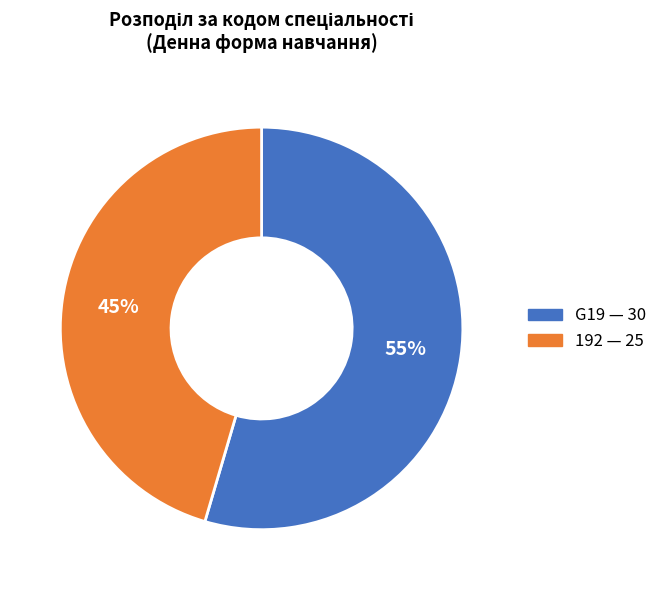

True or false: 192 accounts for 52% of the total.

False